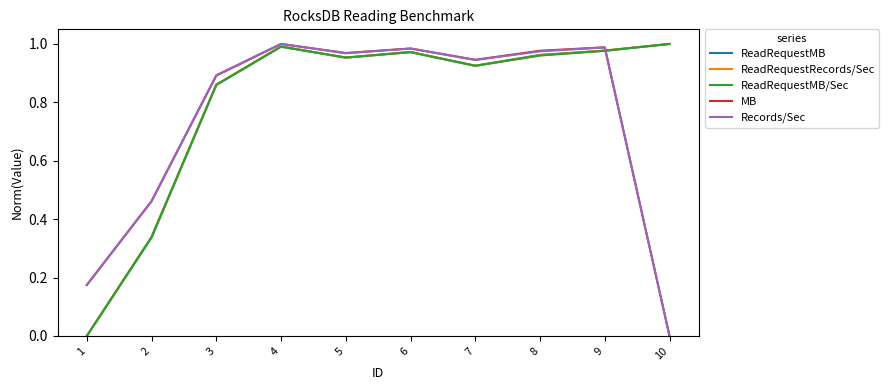

What is the sum of the MB values at 9 and 2?

1.4